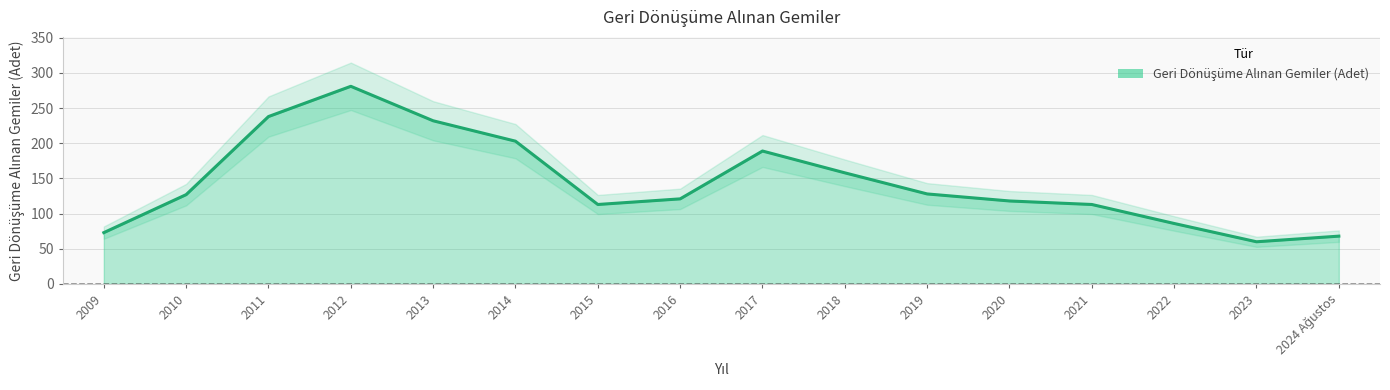

List the labels in order of value, largest first.

2012, 2011, 2013, 2014, 2017, 2018, 2019, 2010, 2016, 2020, 2015, 2021, 2022, 2009, 2024 Ağustos, 2023